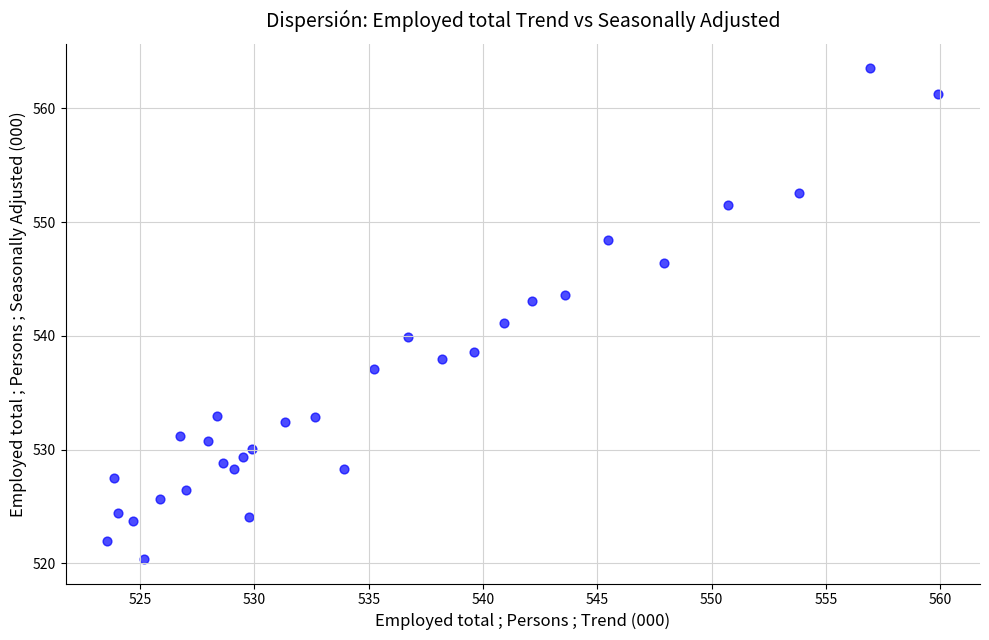

What is the range of Y values (max minus min)?

43.1